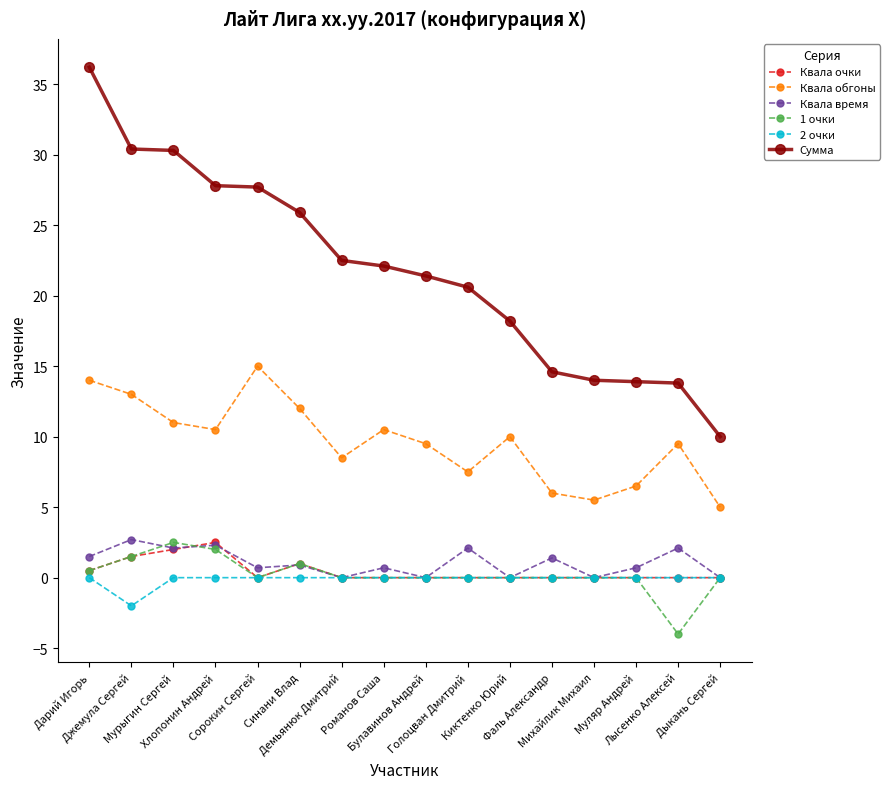

True or false: Квала обгоны and Сумма cross at least once.

False